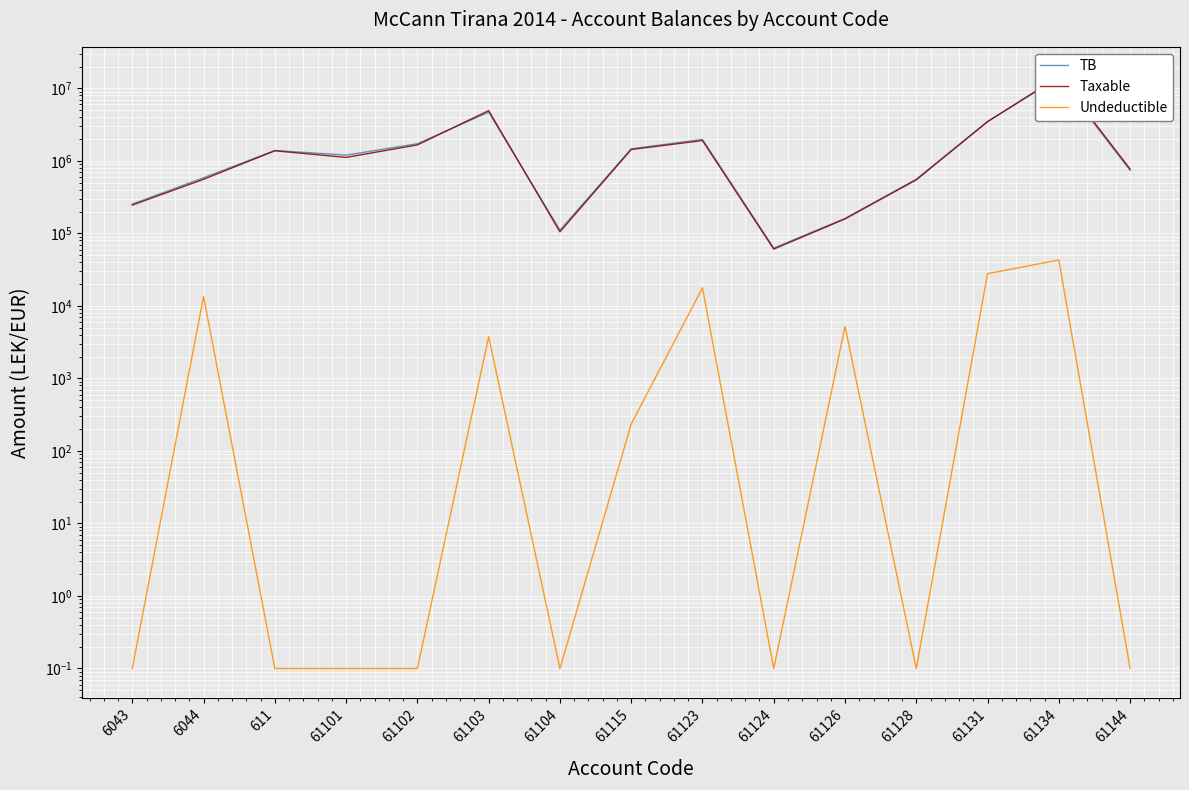

Is the value of TB at 61144 greater than the value of Undeductible at 61144?

Yes